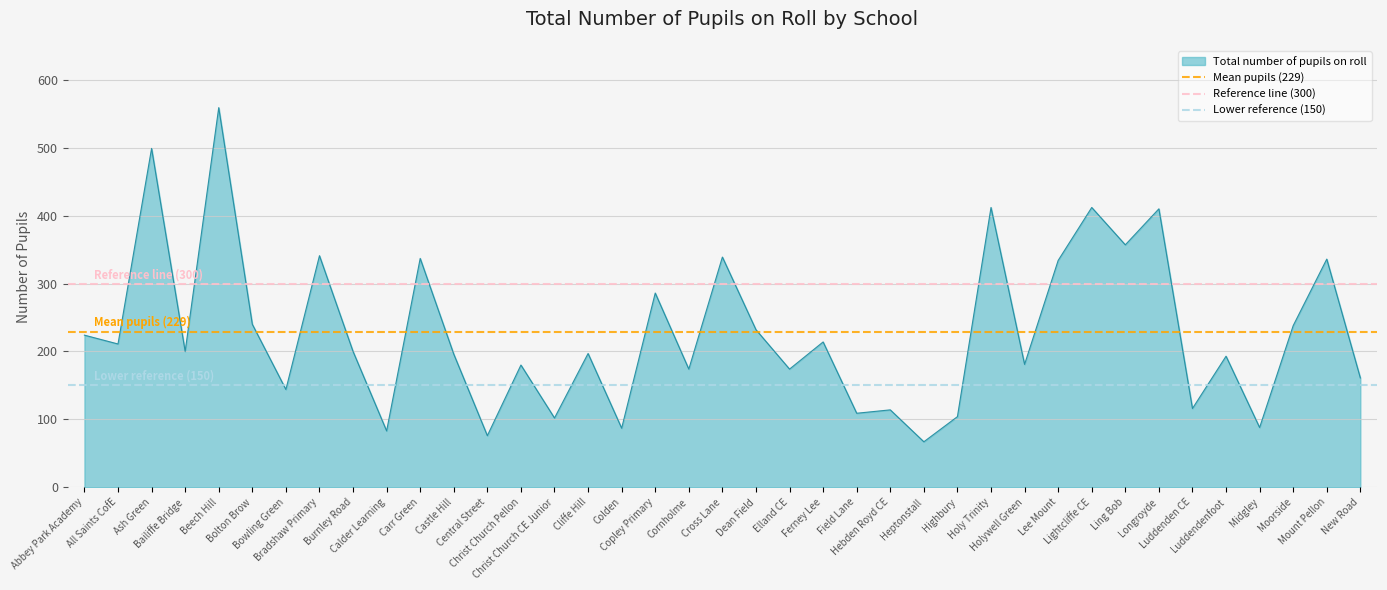

What is the highest value of the Total number of pupils on roll series?

559